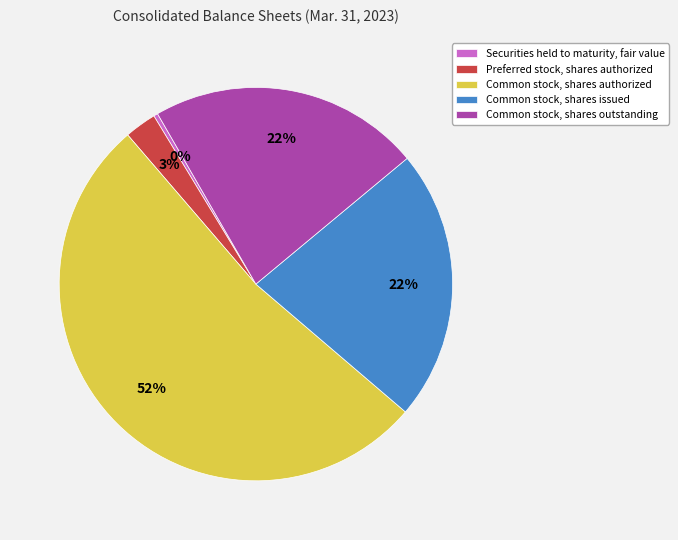

The Securities held to maturity, fair value slice represents 0% of the pie. True or false?

True